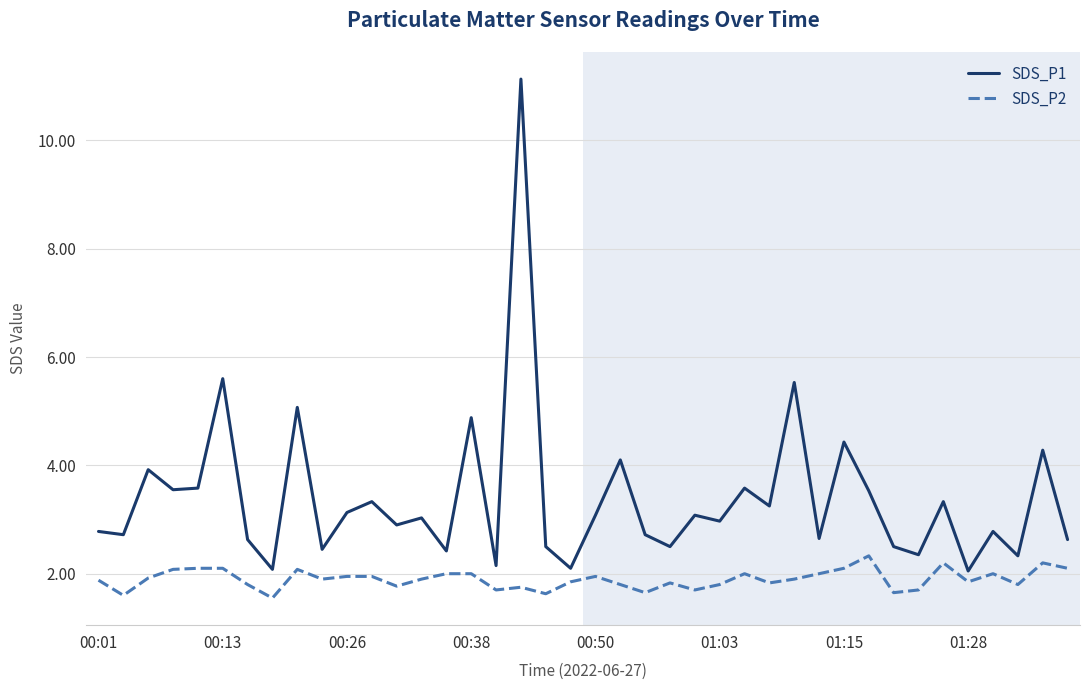

True or false: SDS_P1 and SDS_P2 intersect in this chart.

False